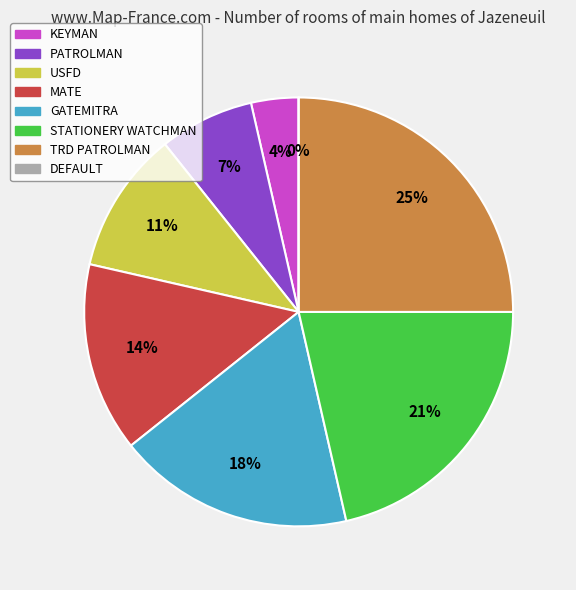

Combined, do STATIONERY WATCHMAN and DEFAULT account for over 50%?

No